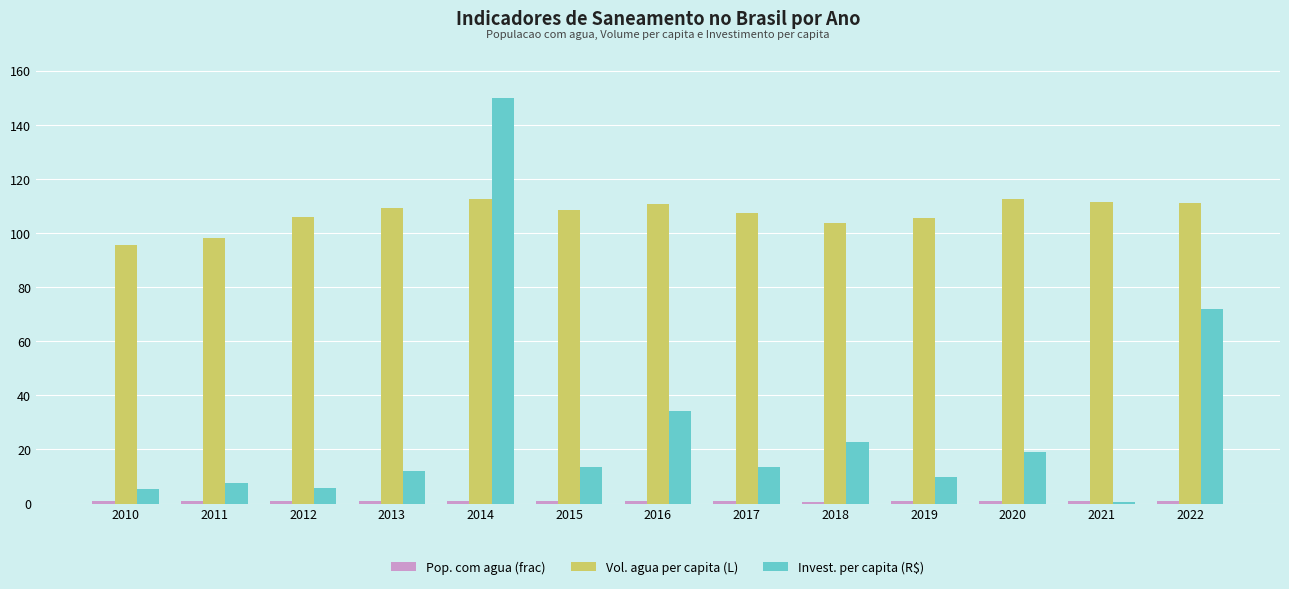

What is the maximum value shown in the chart?

149.8